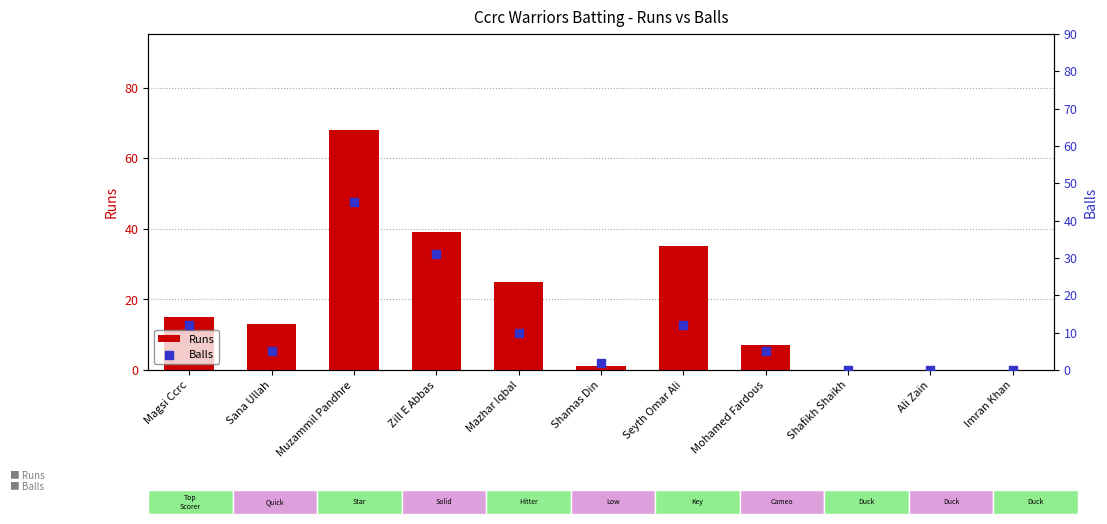

Which series reaches the maximum Y coordinate?

Runs